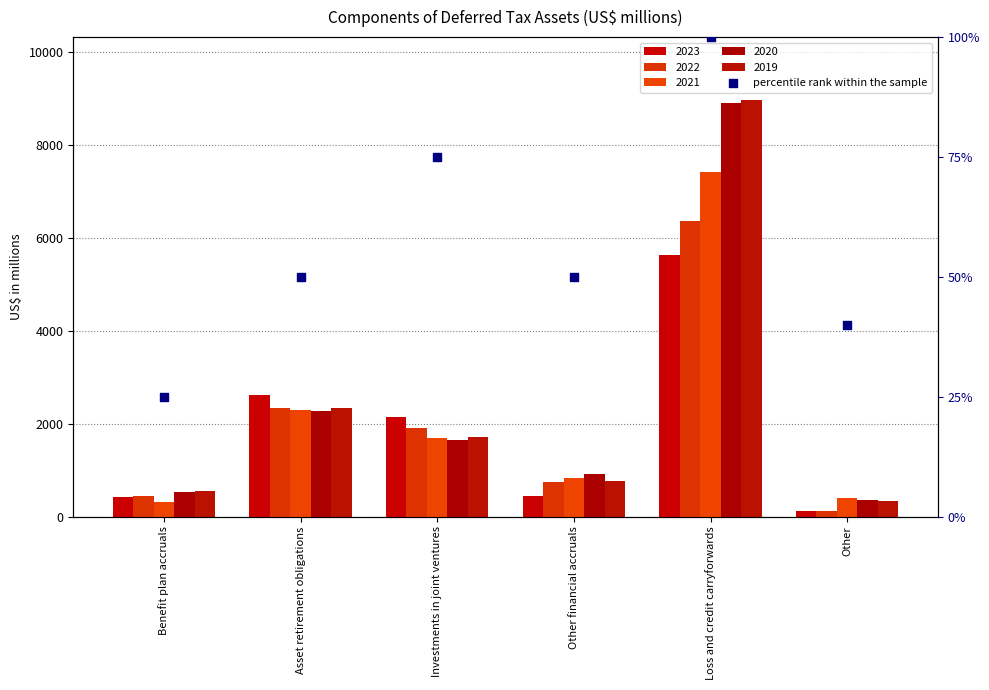

Between Other and Loss and credit carryforwards, which is larger?

Loss and credit carryforwards